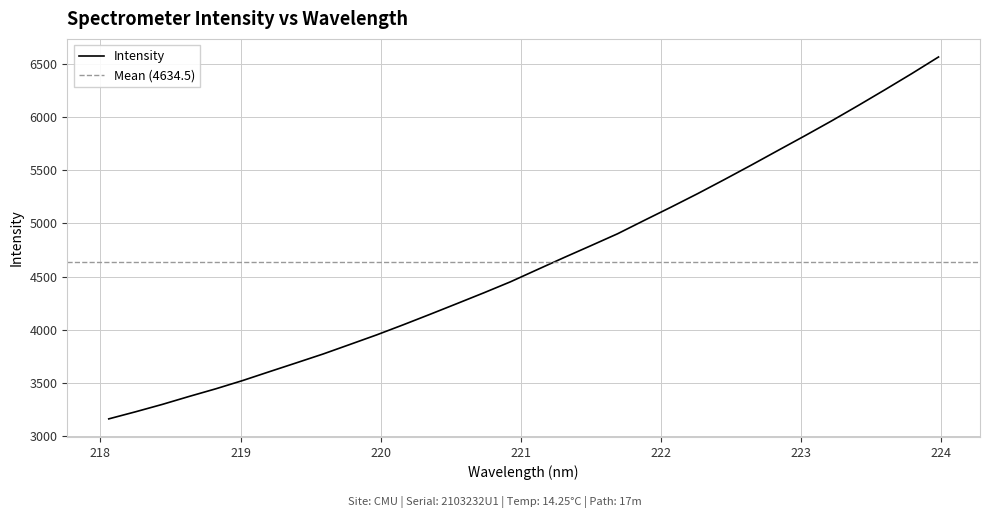

What is the value of the 6th point from the left?

3523.3